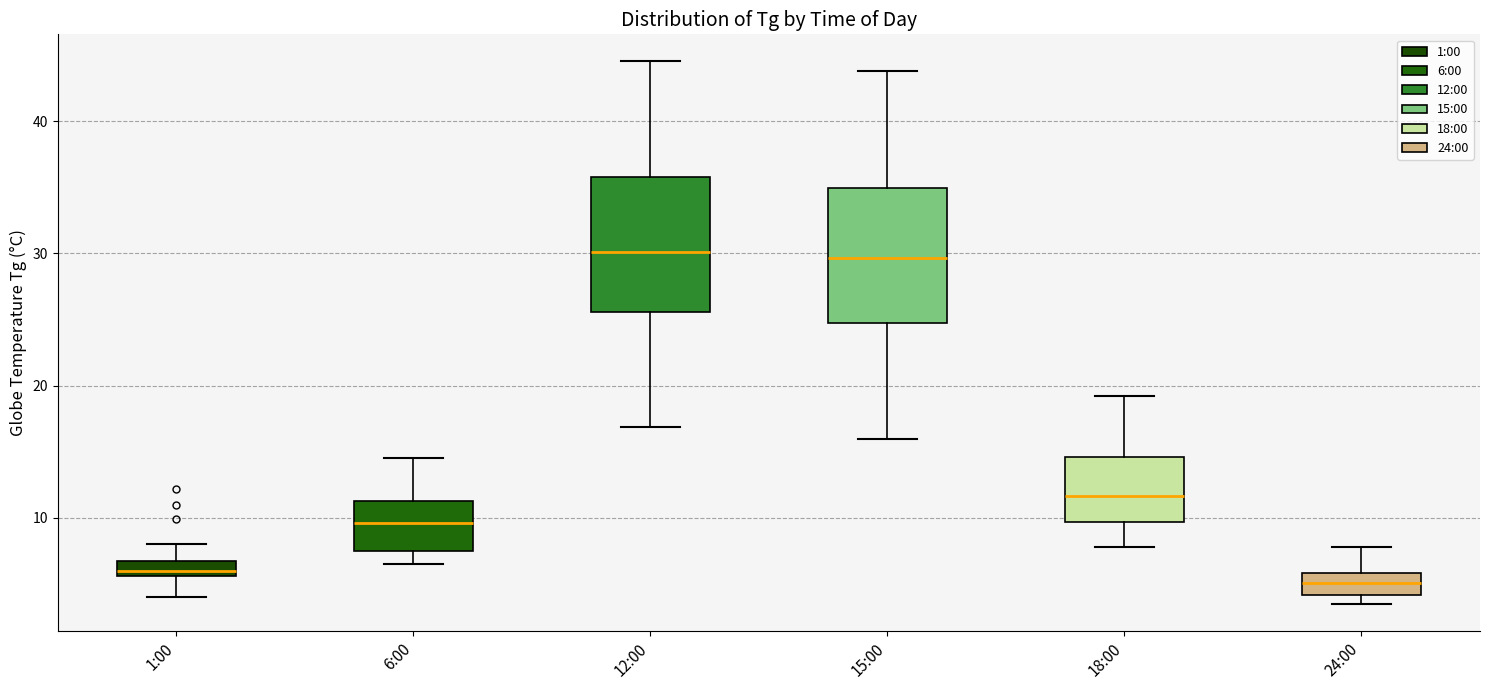

Where is the upper edge of the box for 1:00 on the y-axis? The values are not printed on the chart, so give them approximately, as read against the axis.

7